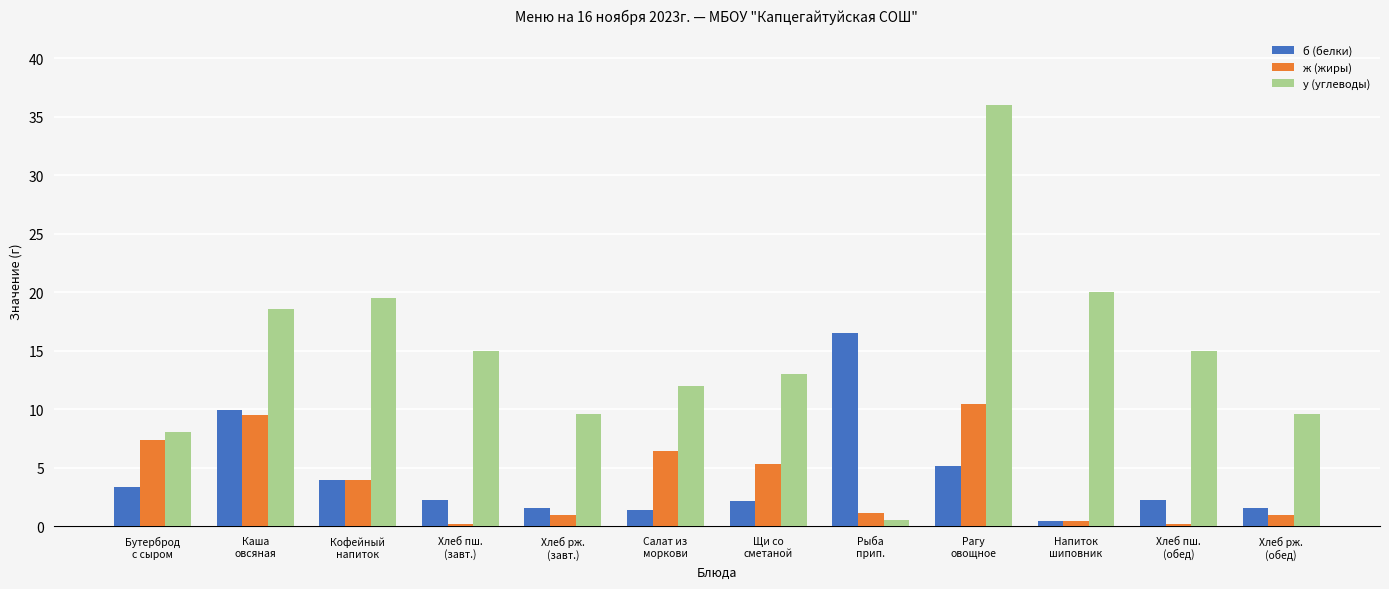

At how many categories does at least one series exceed 3?

12